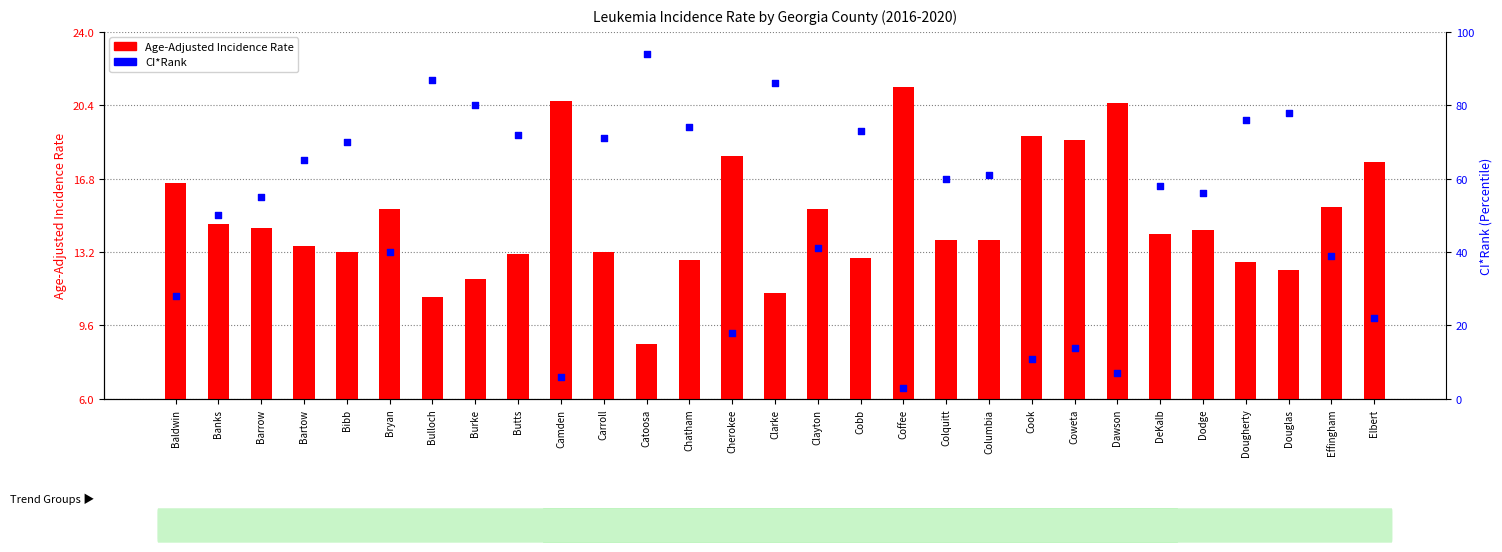

What is the total value across all series at Dougherty?

88.7